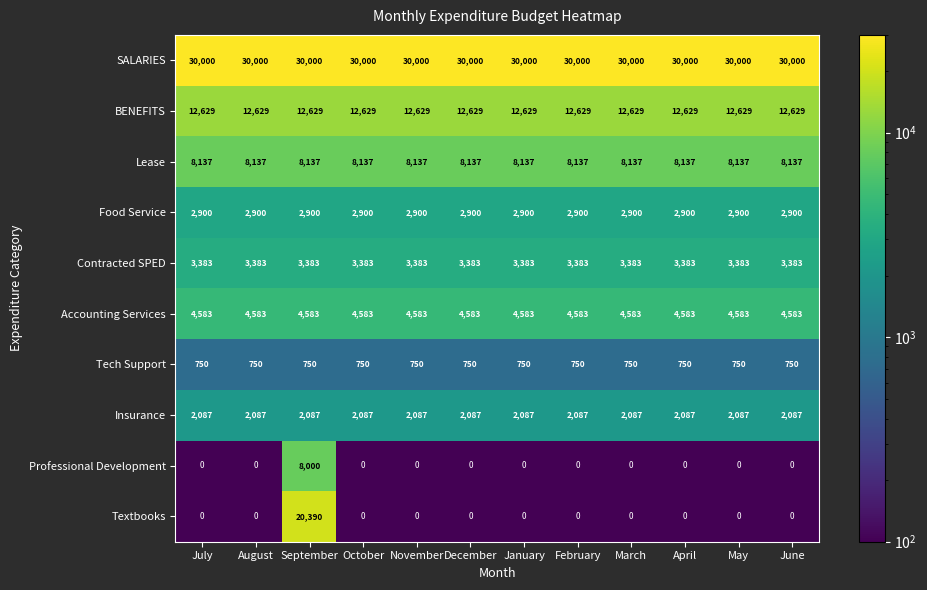

How many categories are shown in the chart?

12